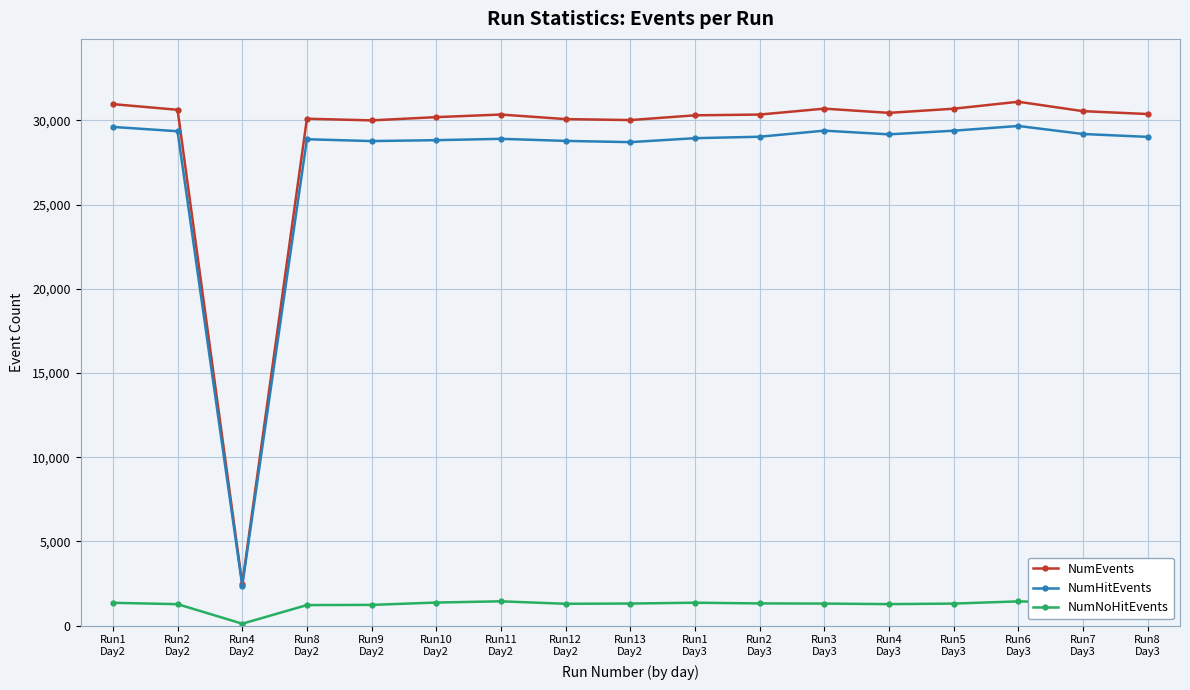

True or false: NumEvents and NumNoHitEvents intersect in this chart.

False